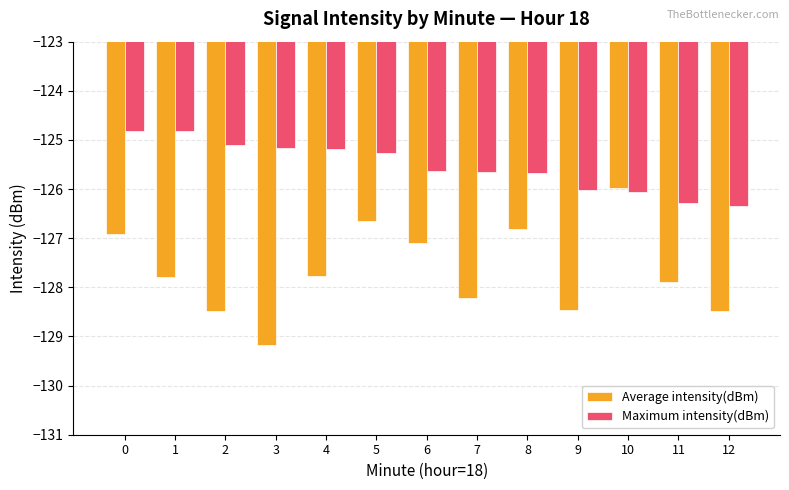

Which category has the lowest value across all series?

3